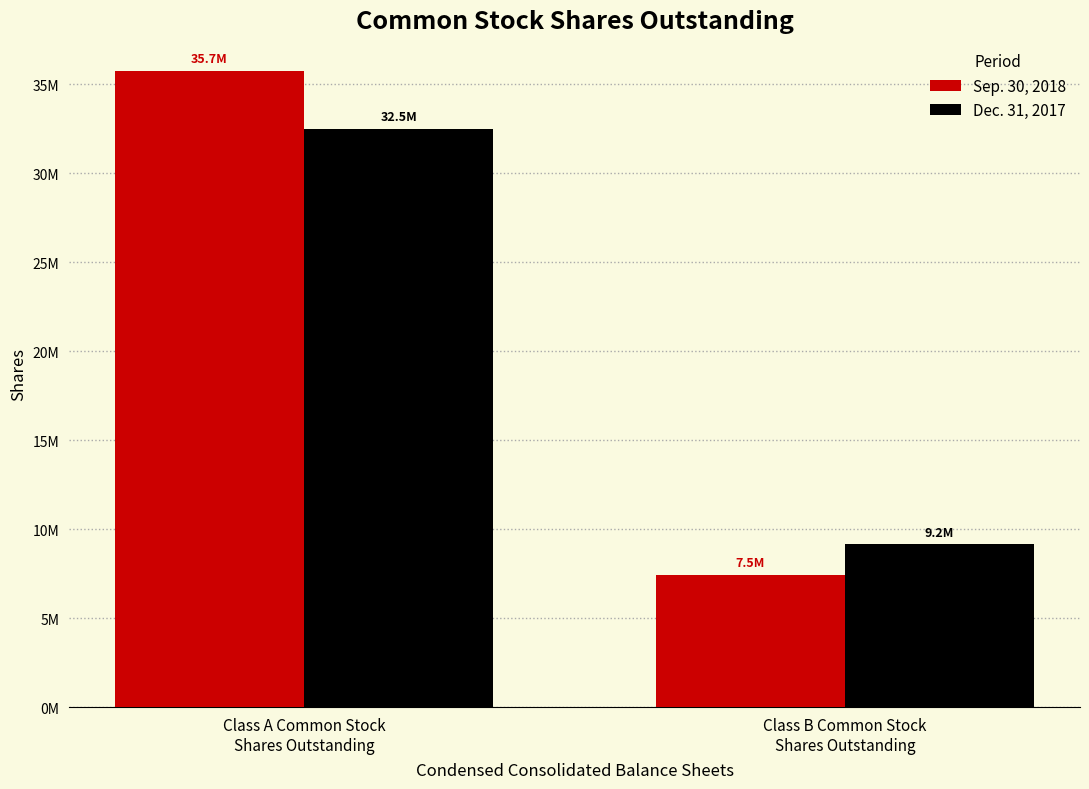

What is the greatest value displayed?

35734000